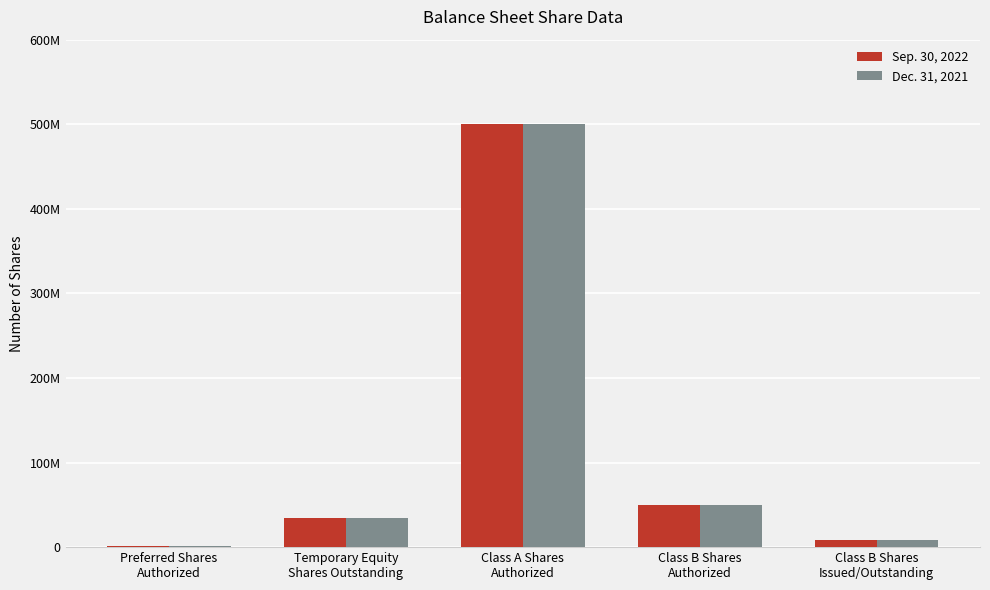

What is the lowest value of the Sep. 30, 2022 series?

1000000